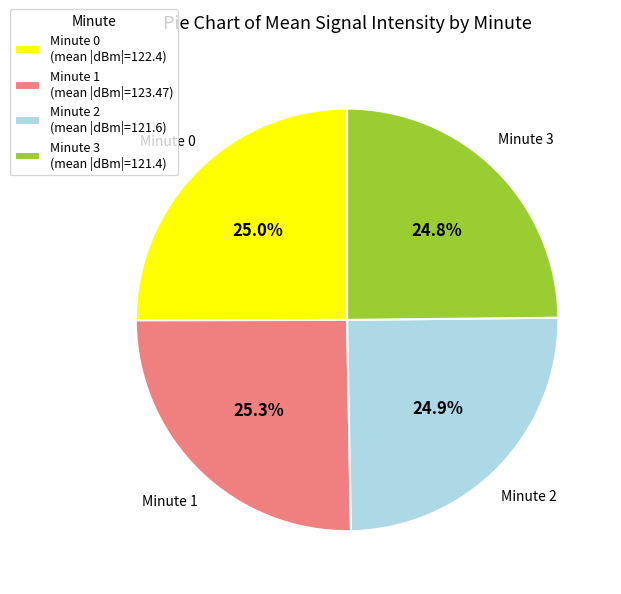

Count the number of slices in the pie.

4